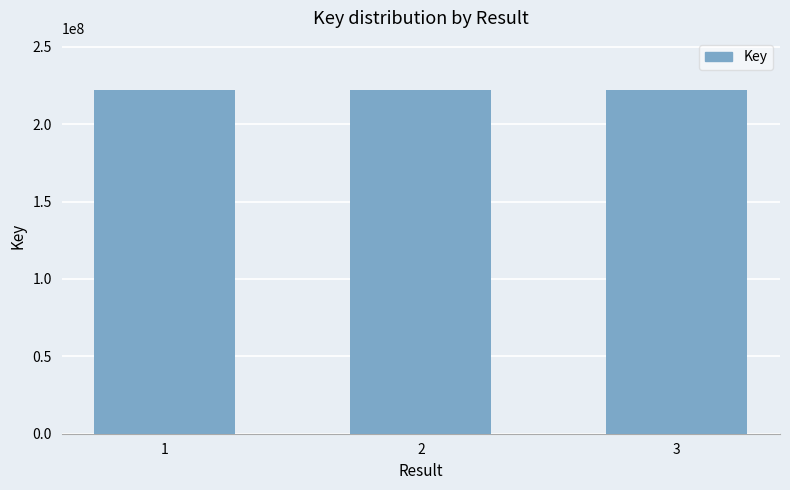

Is it true that the value at 2 is 138042542?

False